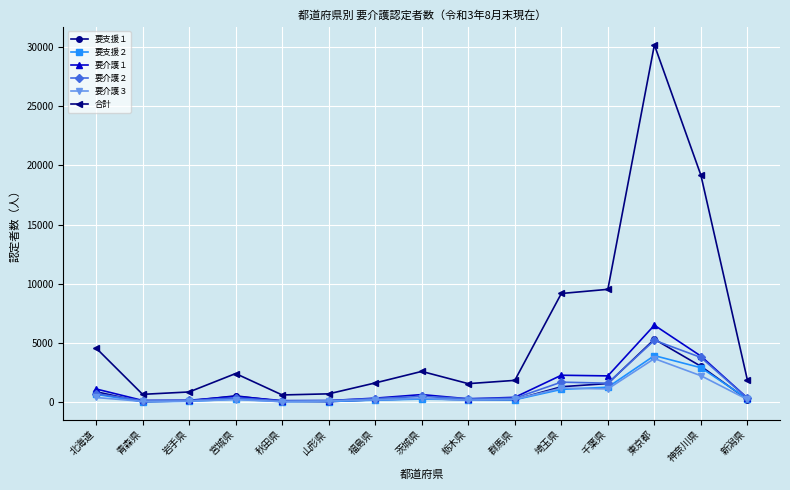

Does the chart display data point markers on the line(s)?

Yes